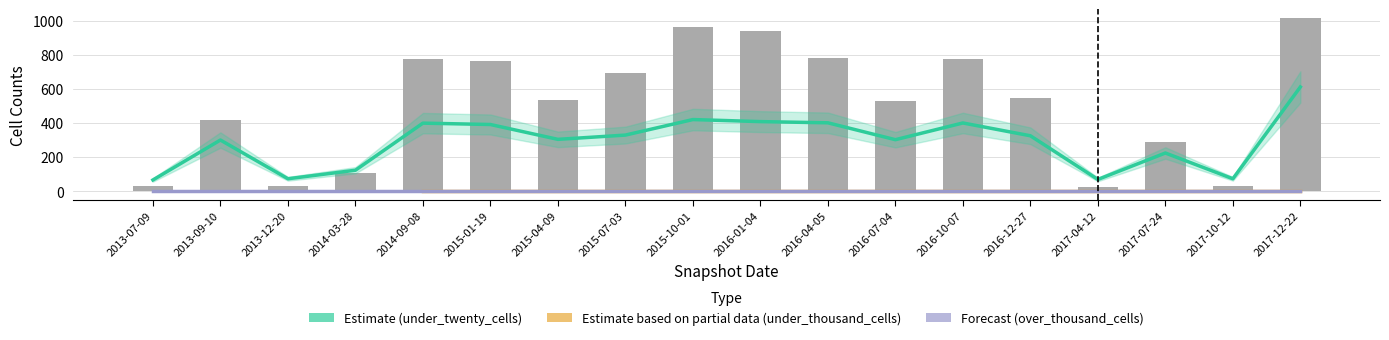

What is the sum of all under_twenty_cells values?

5218